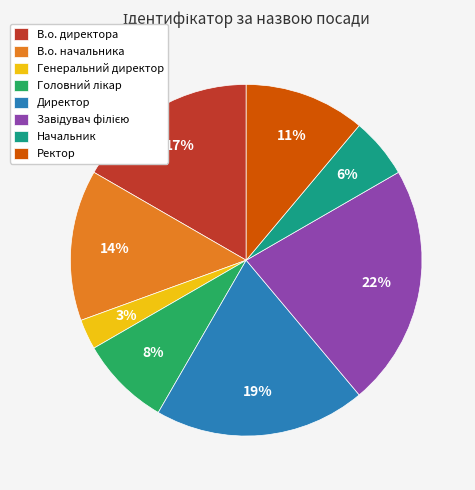

How many segments does this pie chart have?

8